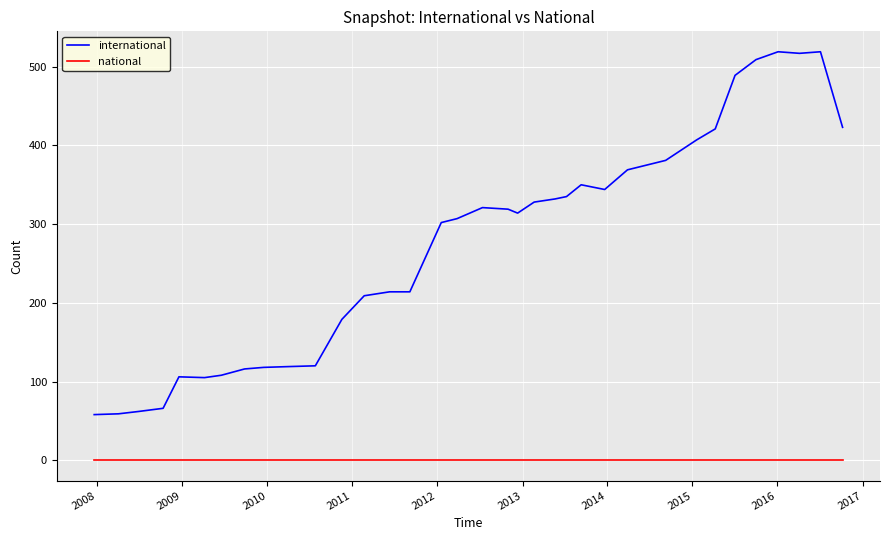

Which series has the largest total across all categories?

international